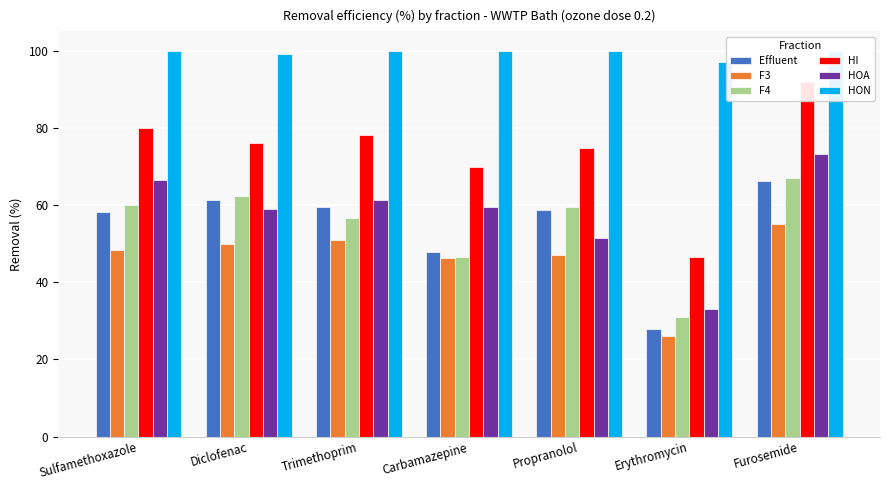

At which label is HON closest to 98?

Erythromycin